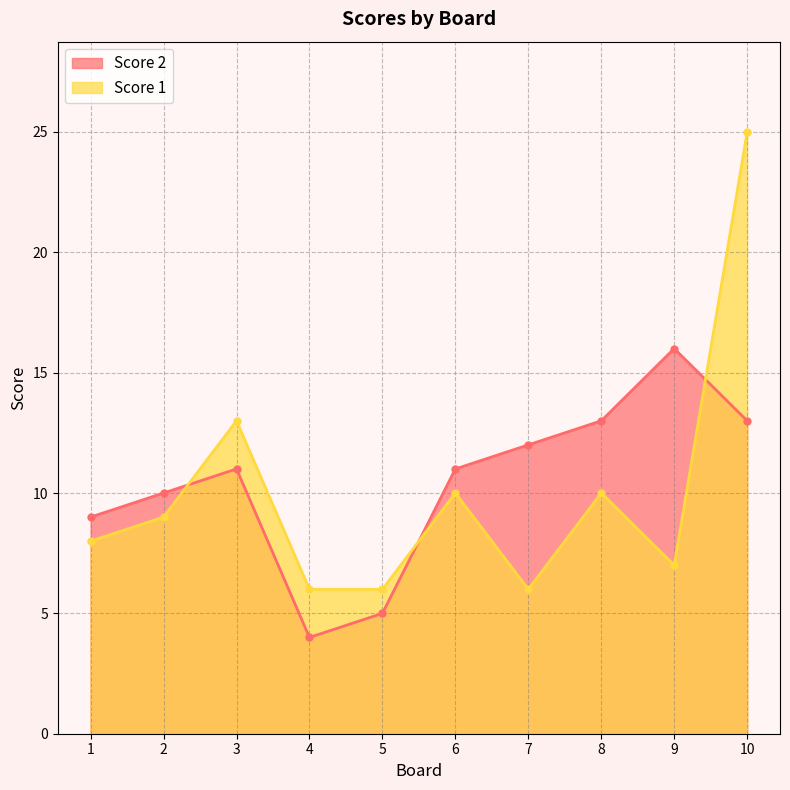

At which category is the sum across all series the highest?

10